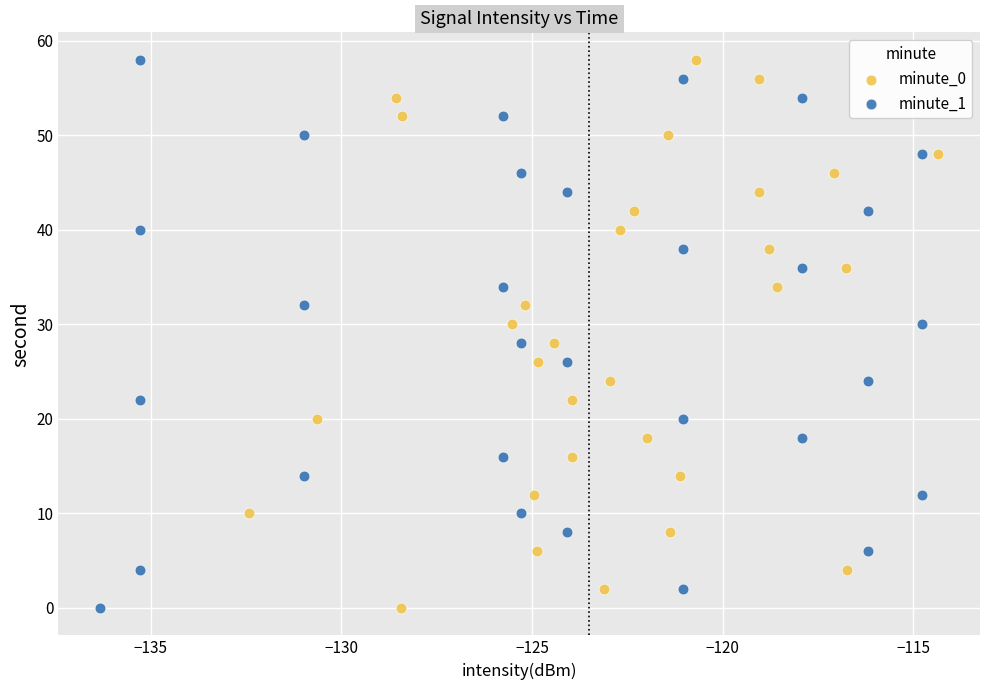

What are all the series names shown in the legend?

minute_0, minute_1